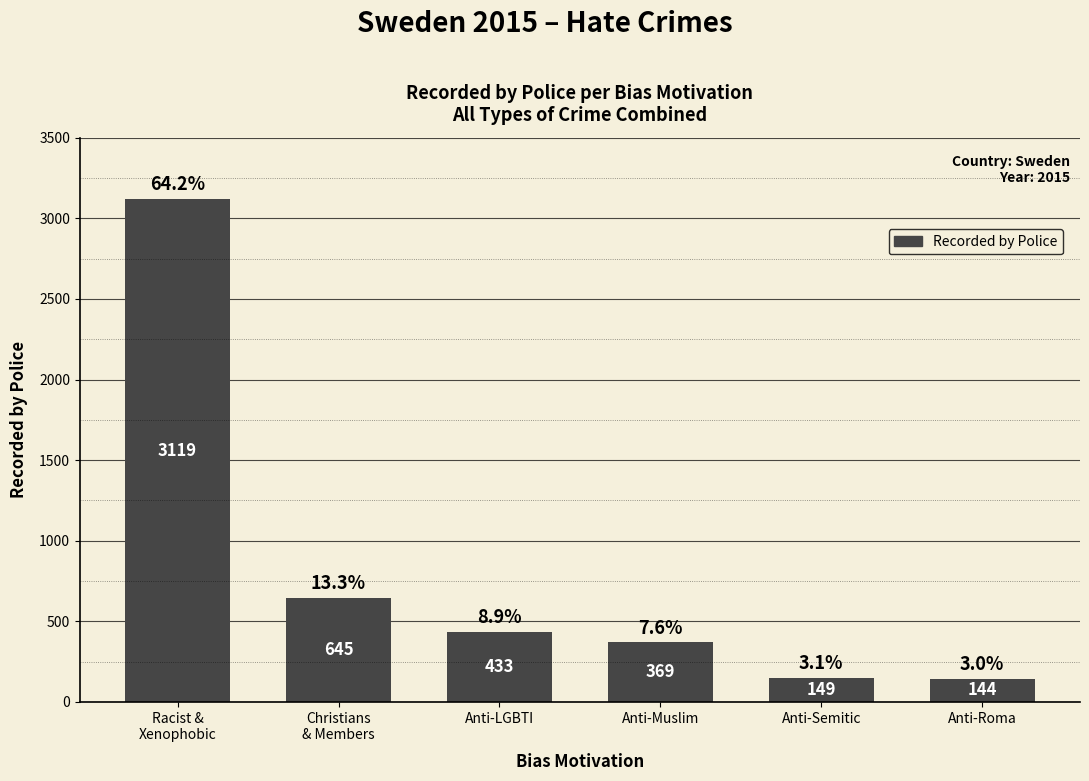

Between Anti-Roma and Racist &
Xenophobic, which is larger?

Racist &
Xenophobic